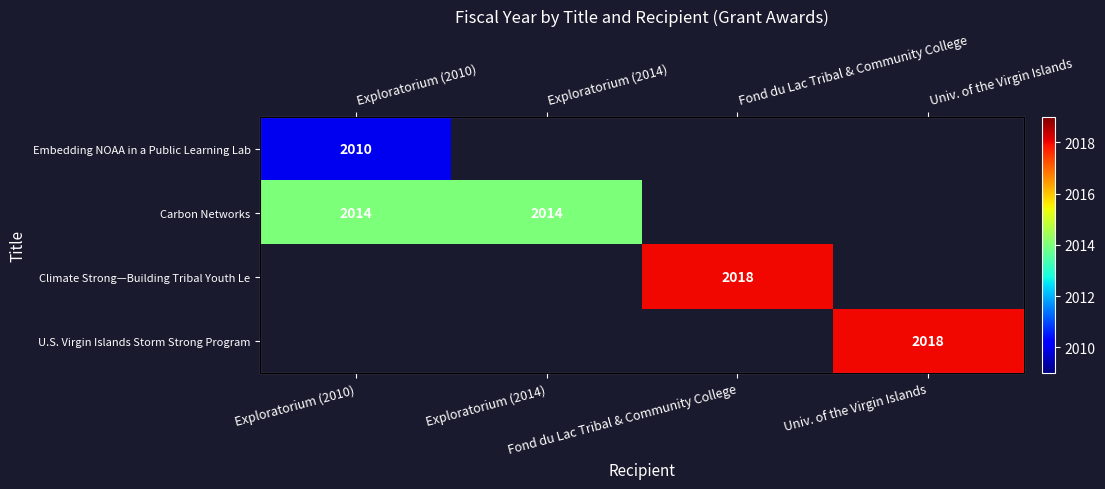

What is the maximum value shown in the chart?

2018.0